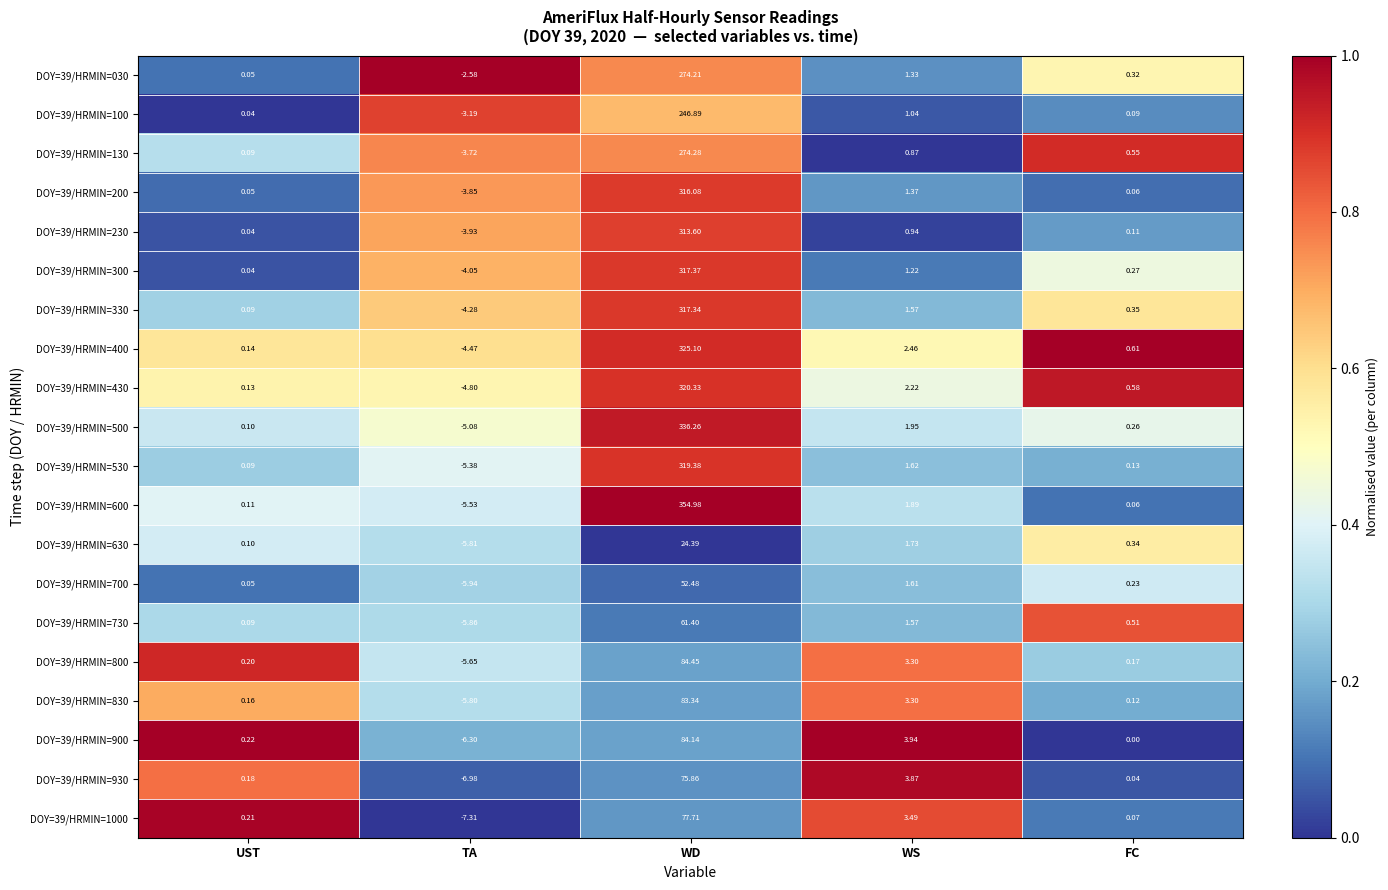

Is the value of DOY=39/HRMIN=830 at FC greater than the value of DOY=39/HRMIN=330 at UST?

Yes